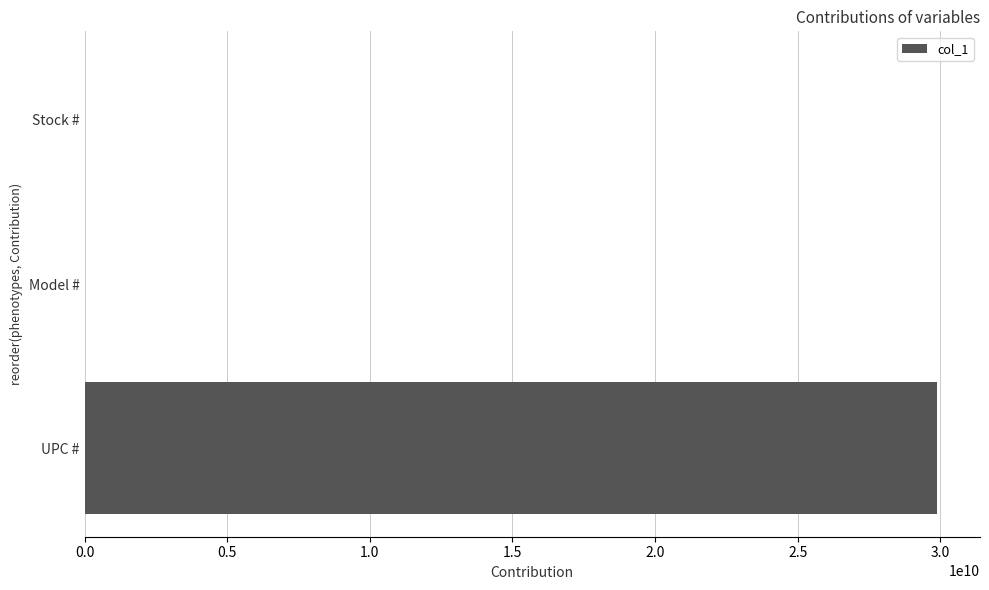

The chart shows a value of 29892018344 at UPC #. True or false?

True